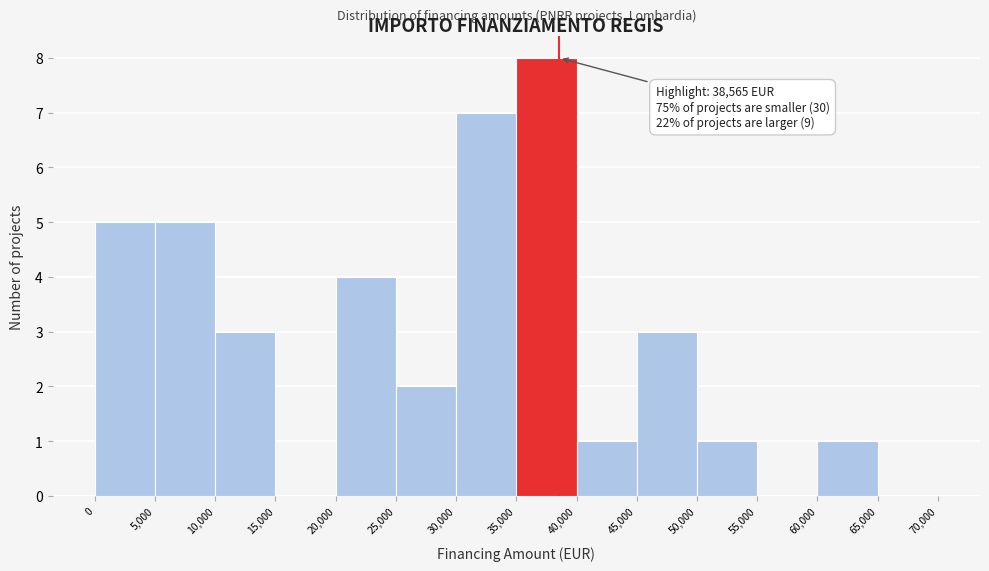

Over which range of the x-axis is the bar tallest?

35,000 to 40,000